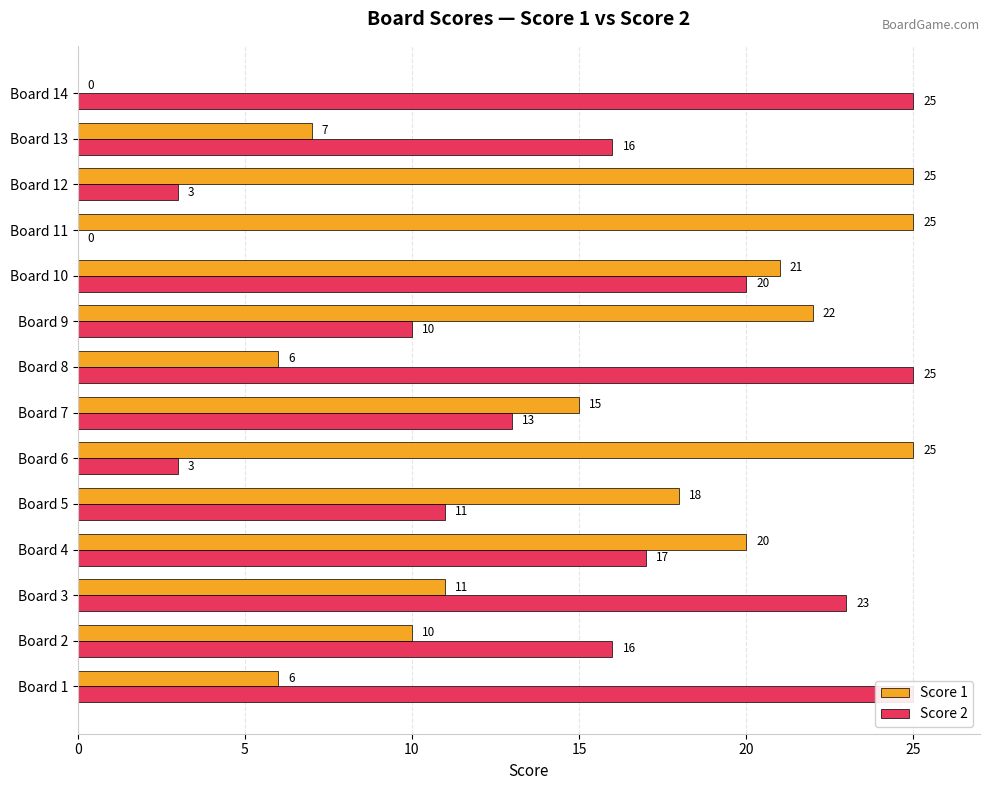

Is it true that Score 1 equals 25 at Board 7?

False